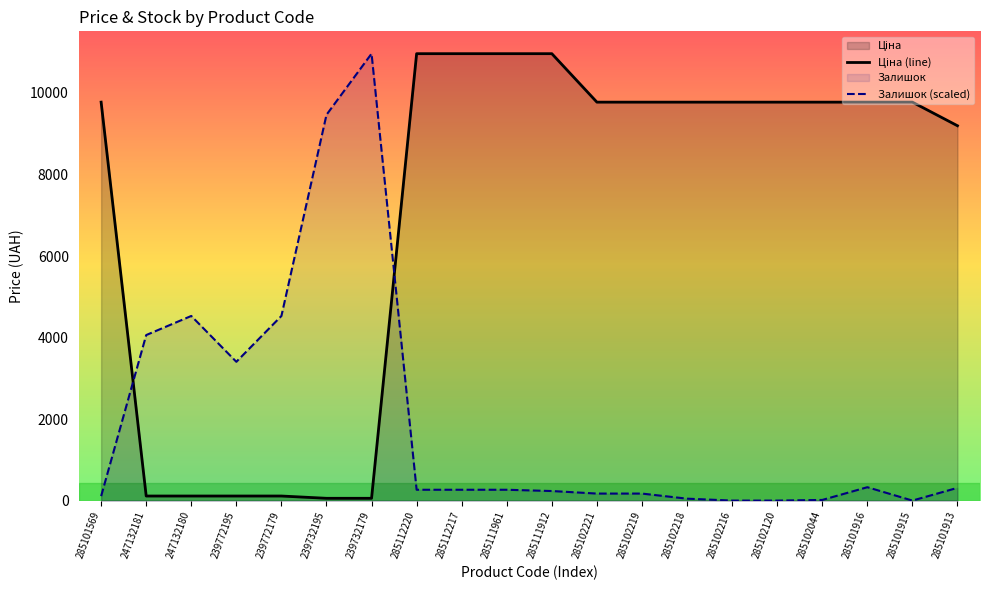

List the series in order of their overall mean, highest first.

Ціна, Залишок